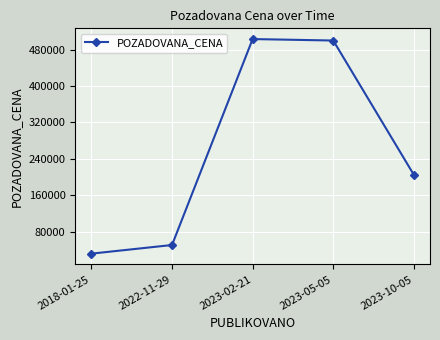

What is the maximum value shown in the chart?

503220